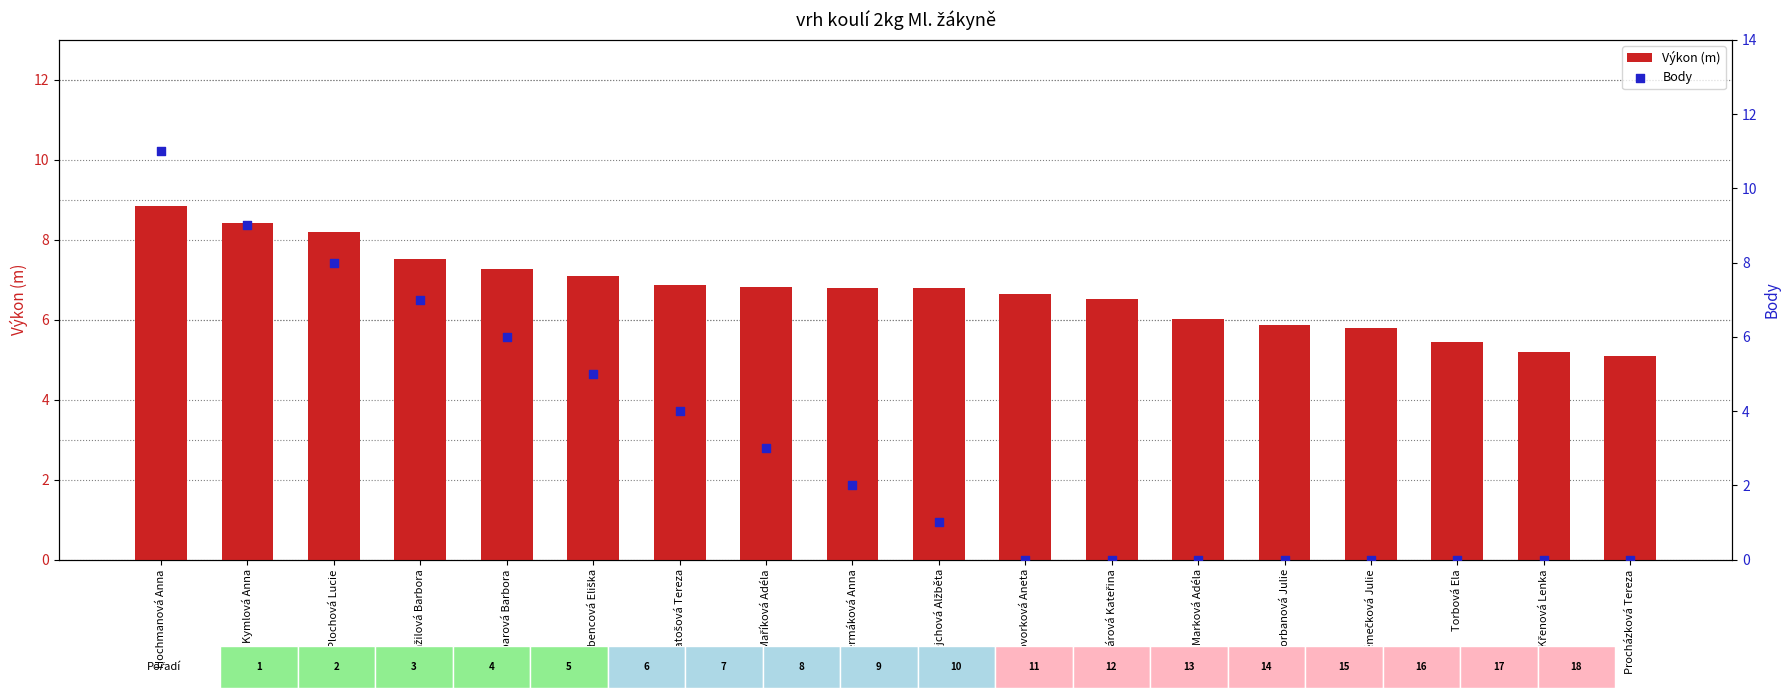

Which series has the largest total across all categories?

Výkon (m)